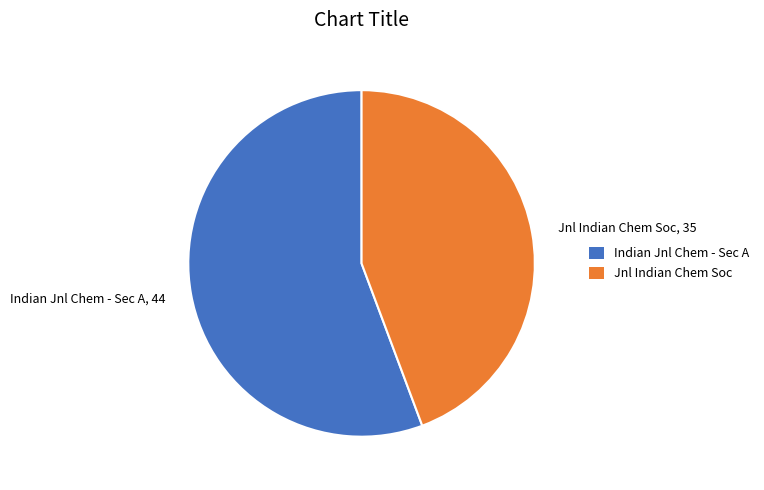

Which has a higher value, Jnl Indian Chem Soc, 35 or Indian Jnl Chem - Sec A, 44?

Indian Jnl Chem - Sec A, 44